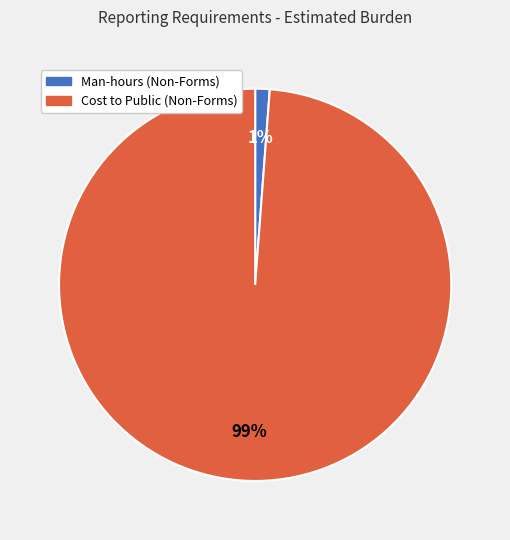

Combined, do Man-hours (Non-Forms) and Cost to Public (Non-Forms) account for over 50%?

Yes